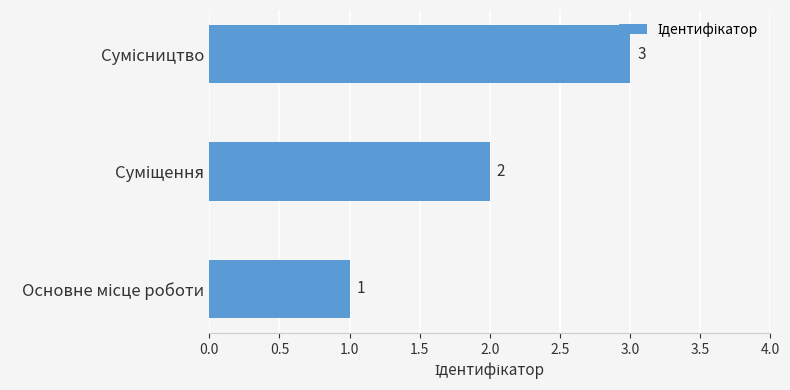

Count the values in the range 1 to 3.

3